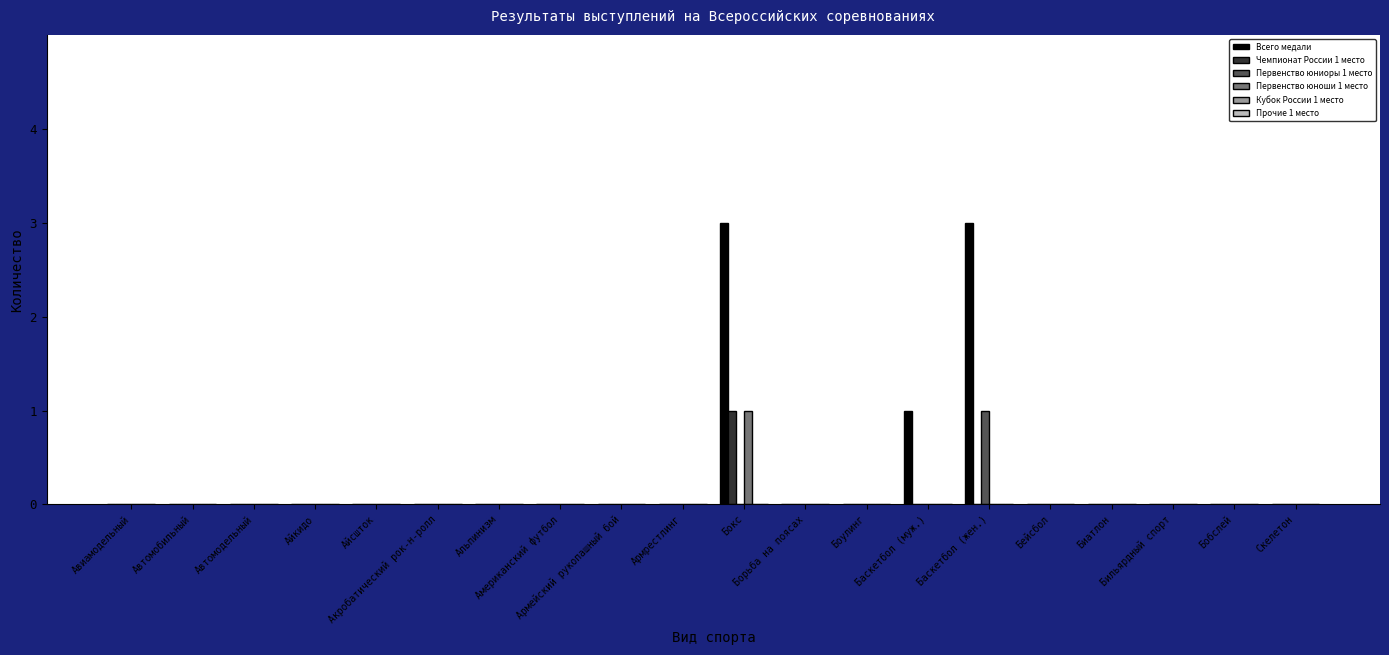

What is the highest value of the Всего медали series?

3